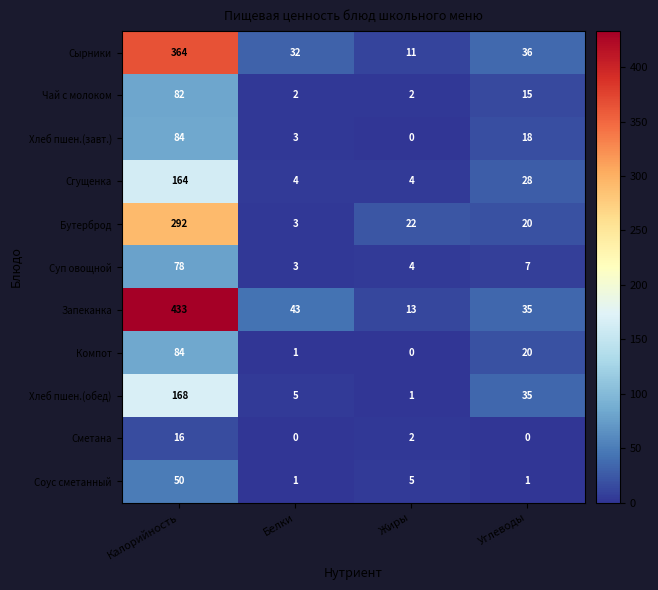

Which series has the widest spread of values?

Запеканка